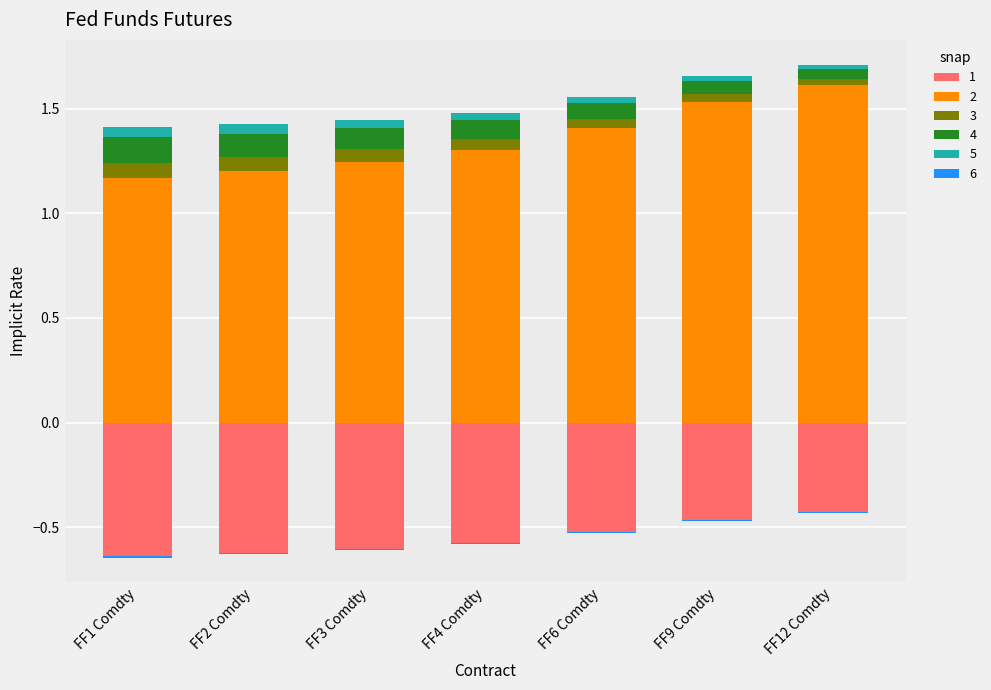

At which category is the sum across all series the highest?

FF12 Comdty